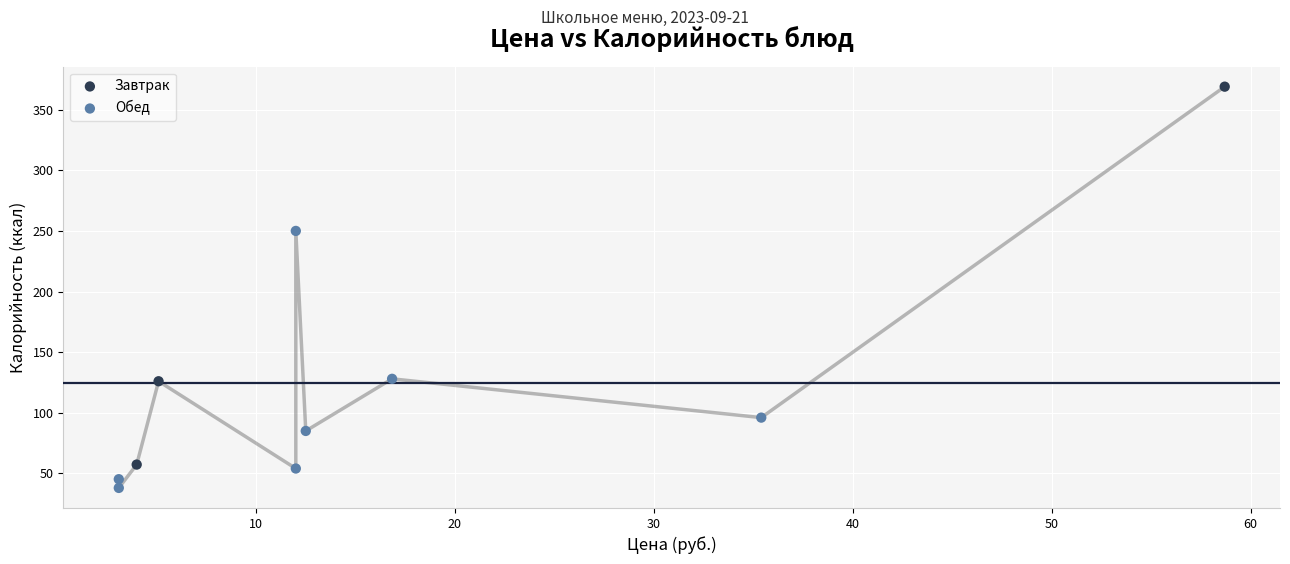

Which series has the largest Y range (max minus min)?

Завтрак